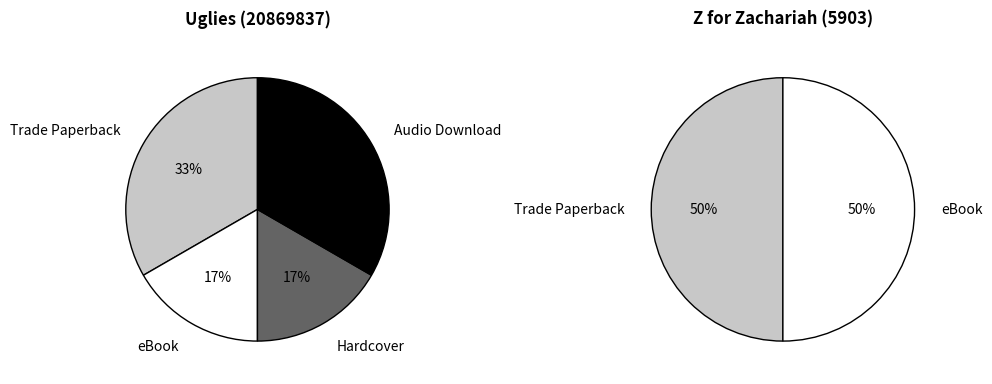

Which category has the smallest portion of the pie?

Hardcover